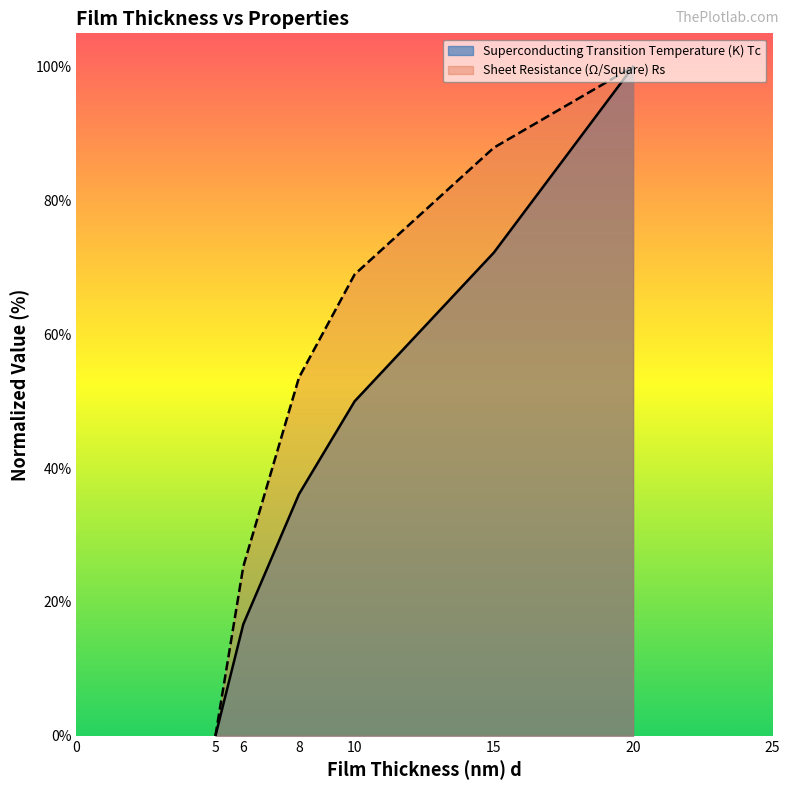

What is the sum of all Sheet Resistance (Ω/Square) Rs values?

335.7